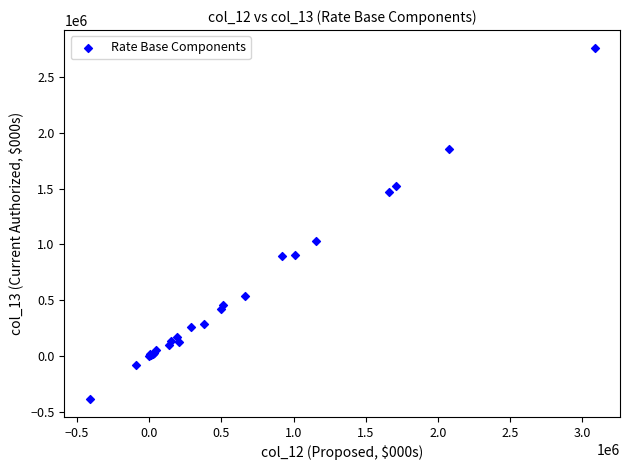

What Y value in the scatter plot is closest to 1187119?

1029163